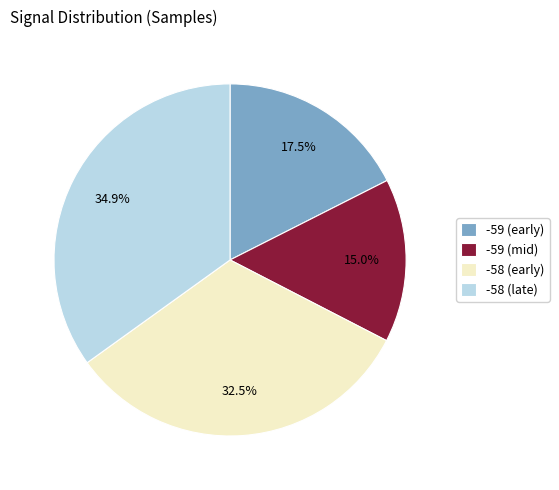

Does any single category account for the majority?

No